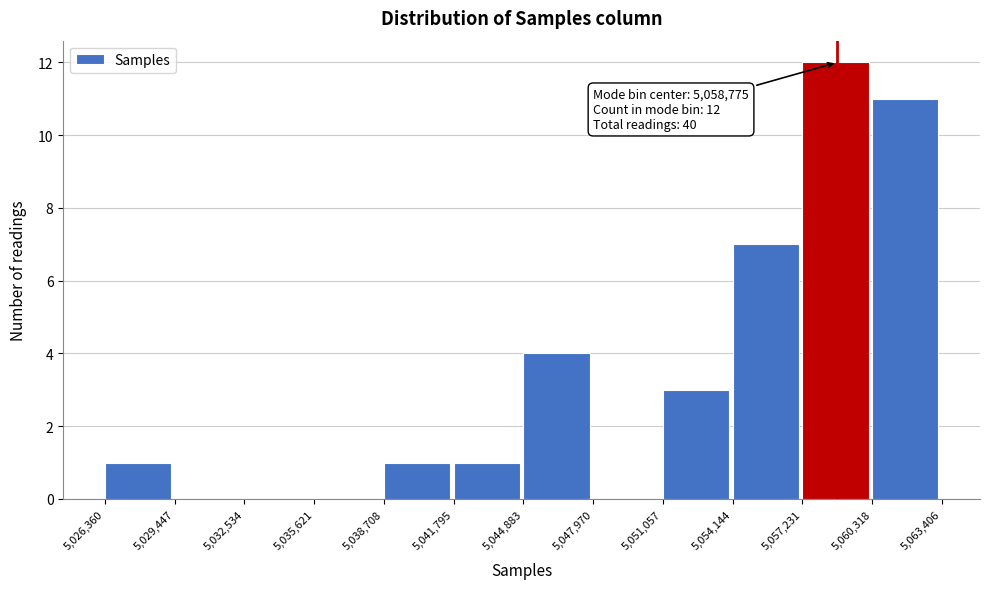

Which range on the x-axis has the tallest bar?

5,057,231 to 5,060,318